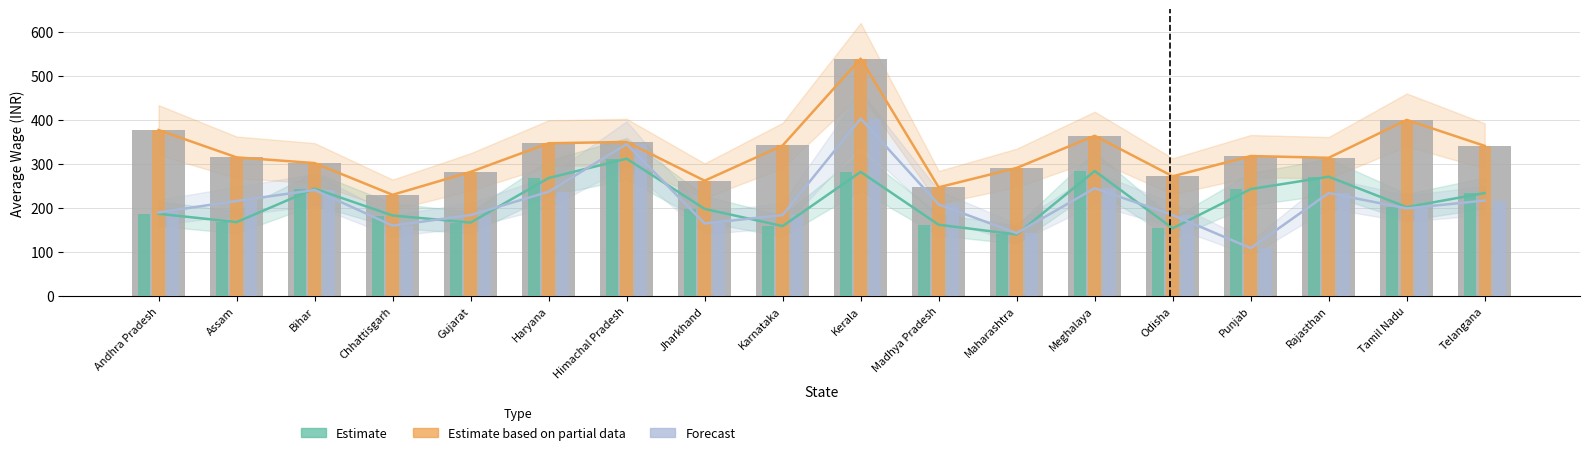

Reading left to right, extract all data points from this chart.

Rural Female (Non-PW): Andhra Pradesh=187	Assam=168	Bihar=244	Chhattisgarh=183	Gujarat=167	Haryana=268	Himachal Pradesh=312	Jharkhand=198	Karnataka=159	Kerala=282	Madhya Pradesh=162	Maharashtra=140	Meghalaya=284	Odisha=154	Punjab=243	Rajasthan=271	Tamil Nadu=202	Telangana=234
Urban Male (Non-PW): Andhra Pradesh=377	Assam=315	Bihar=302	Chhattisgarh=230	Gujarat=282	Haryana=347	Himachal Pradesh=350	Jharkhand=262	Karnataka=342	Kerala=539	Madhya Pradesh=247	Maharashtra=291	Meghalaya=364	Odisha=272	Punjab=318	Rajasthan=314	Tamil Nadu=400	Telangana=341
Urban Female (Non-PW2): Andhra Pradesh=190	Assam=216	Bihar=241	Chhattisgarh=160	Gujarat=184	Haryana=237	Himachal Pradesh=345	Jharkhand=165	Karnataka=184	Kerala=403	Madhya Pradesh=208	Maharashtra=143	Meghalaya=245	Odisha=184	Punjab=109	Rajasthan=234	Tamil Nadu=199	Telangana=217